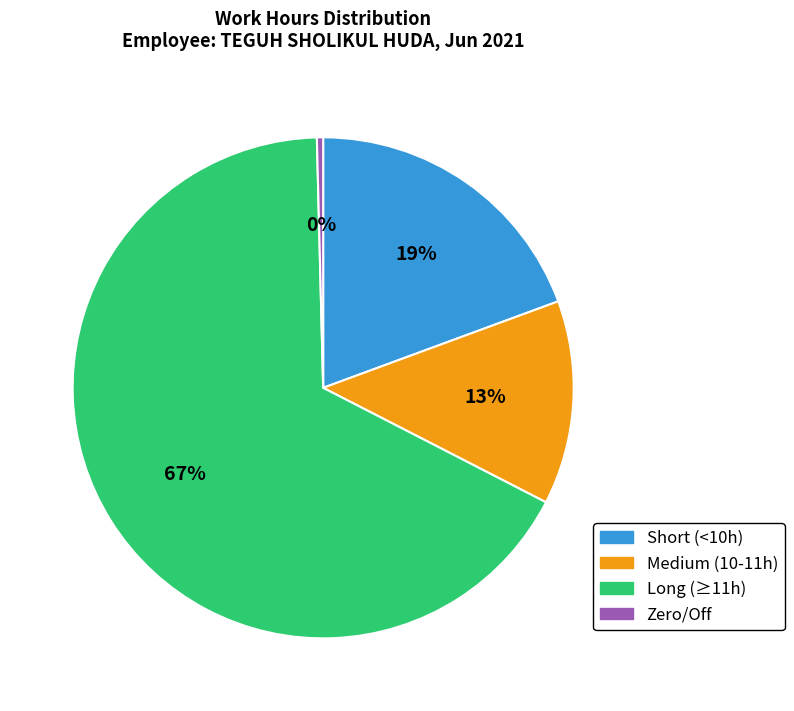

Is there a majority slice in this chart?

Yes